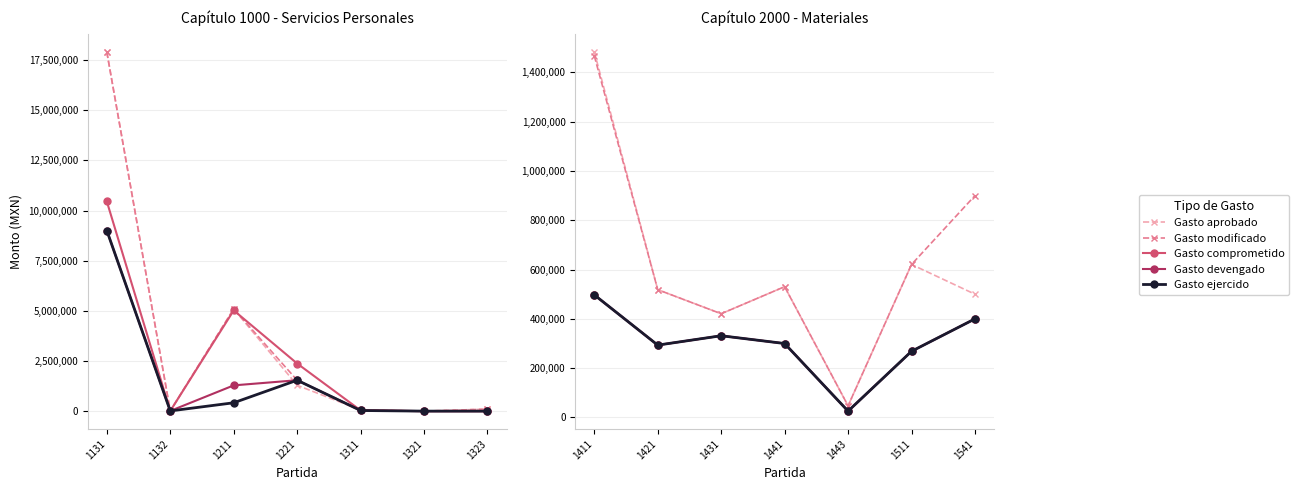

Which series has the largest total across all categories?

Gasto modificado